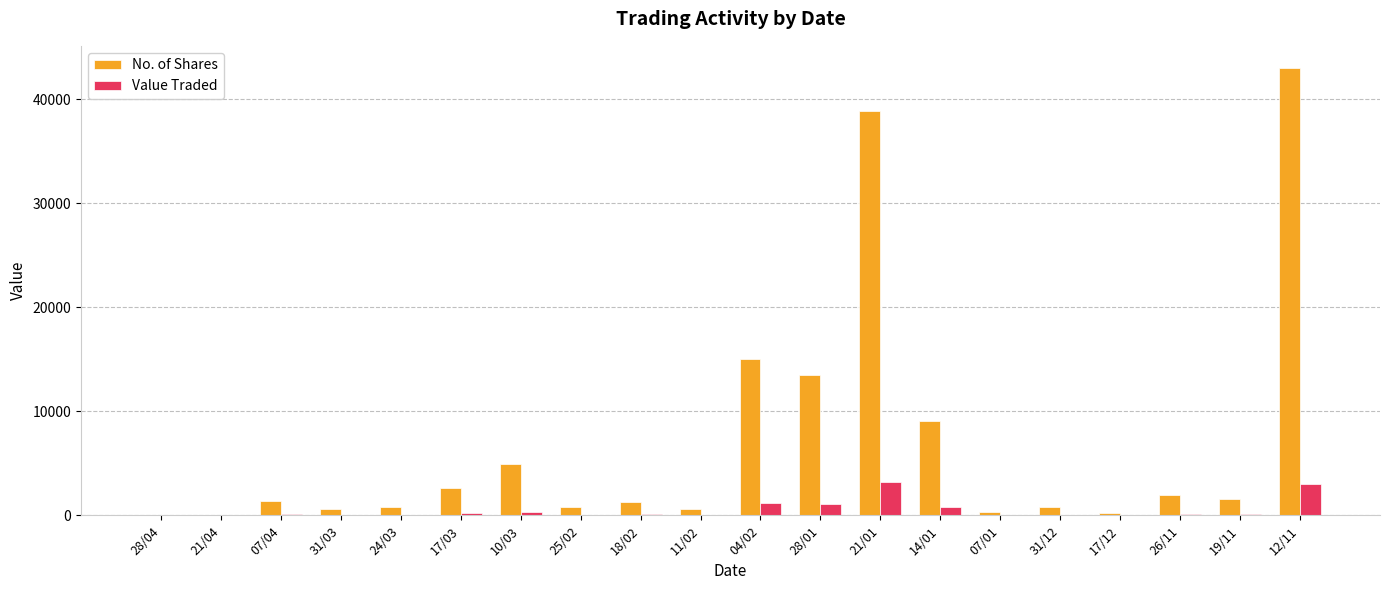

What is the total value across all series at 21/01?

42079